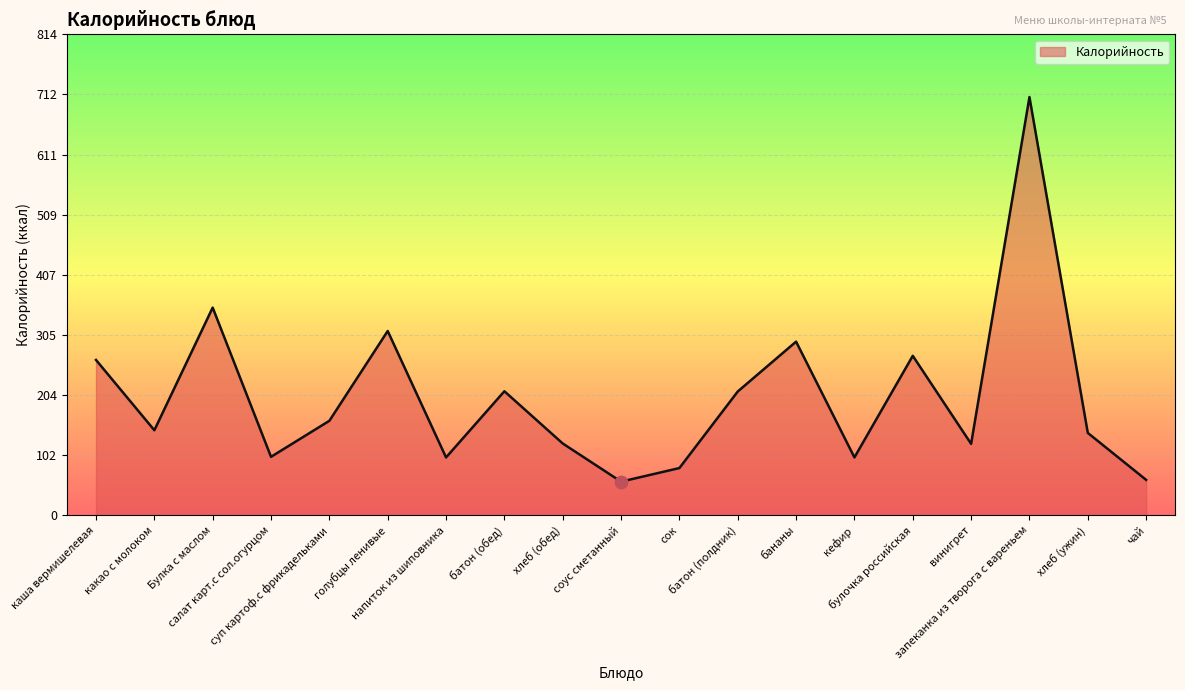

Between батон (обед) and чай, which is larger?

батон (обед)